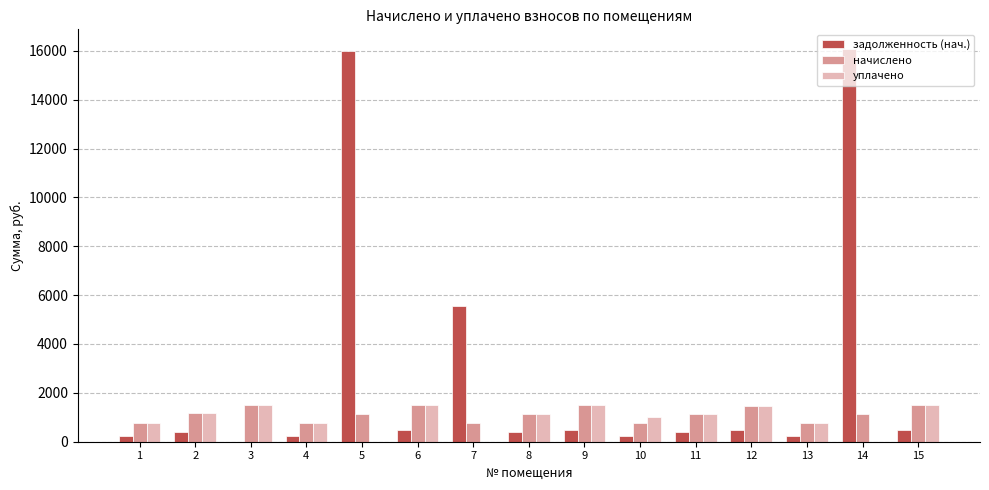

Is the value of начислено at 14 greater than the value of уплачено at 4?

Yes